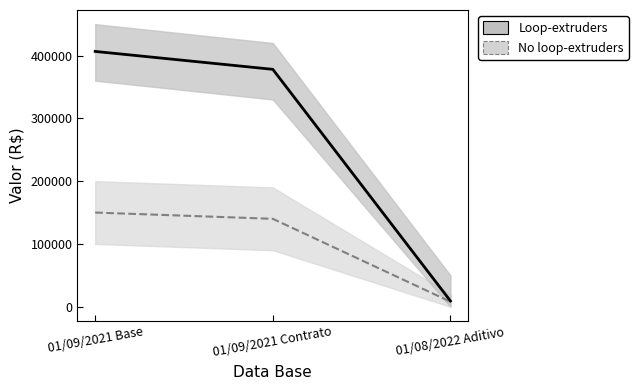

Rank the series at 01/09/2021 Base from lowest to highest value.

No loop-extruders, Loop-extruders